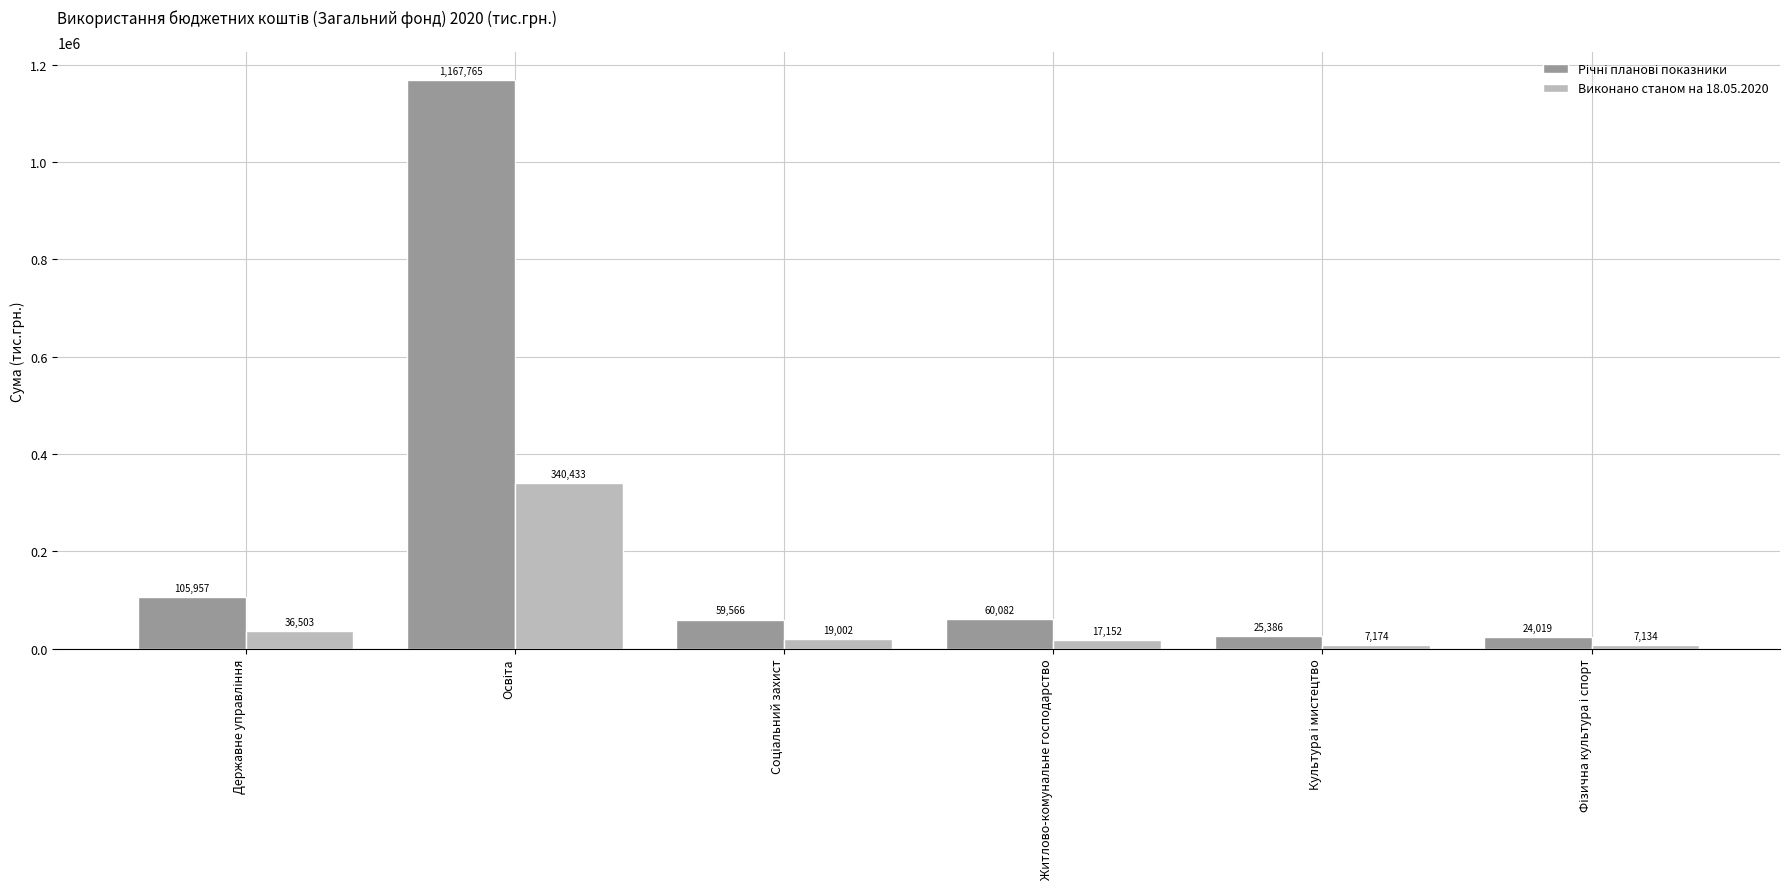

What is the greatest value displayed?

1167765.3